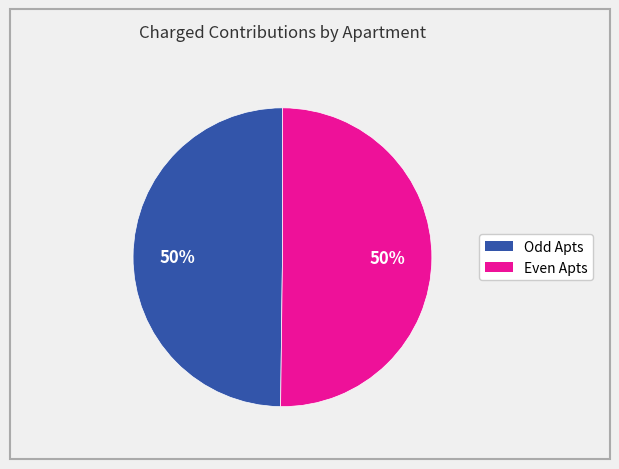

To the nearest percent, what is the average slice percentage?

50%